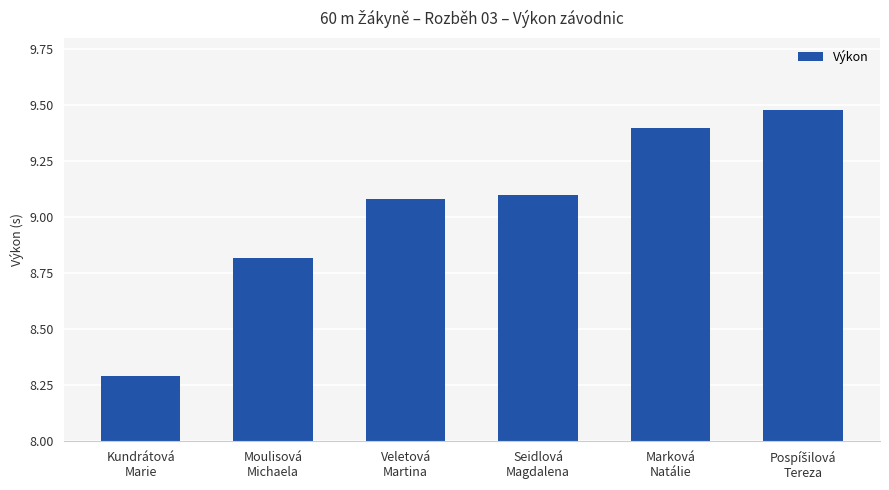

What is the label of the 4th bar from the right?

Veletová
Martina